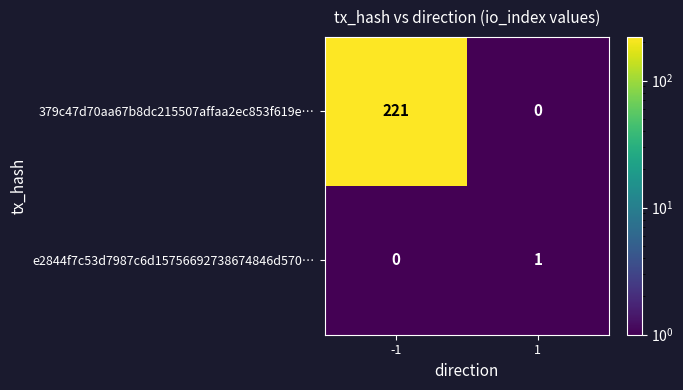

At which category is the sum across all series the highest?

-1